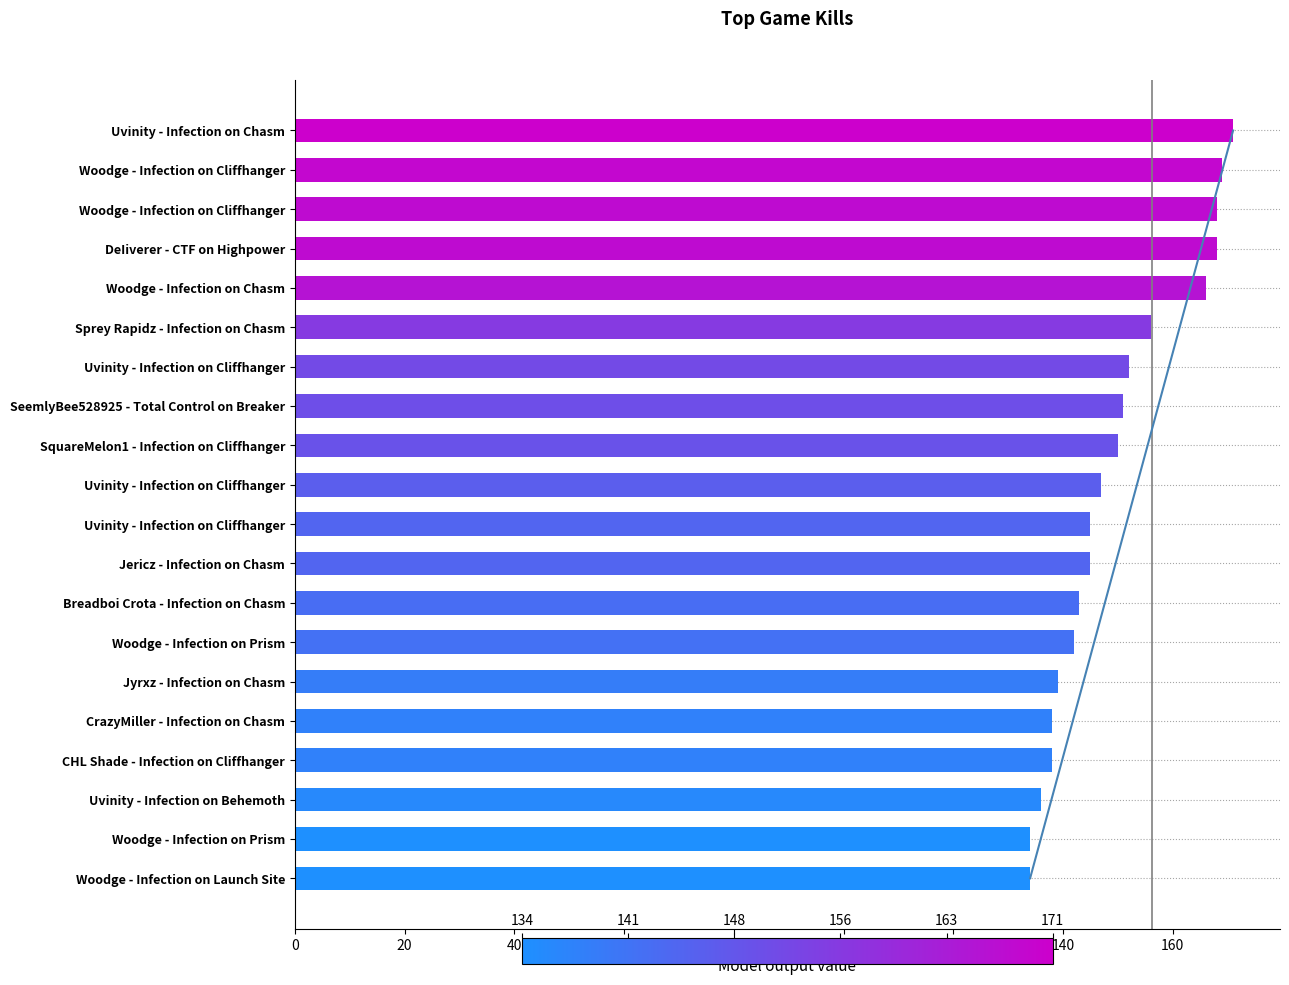

Between 18 and 13, which is larger?

13